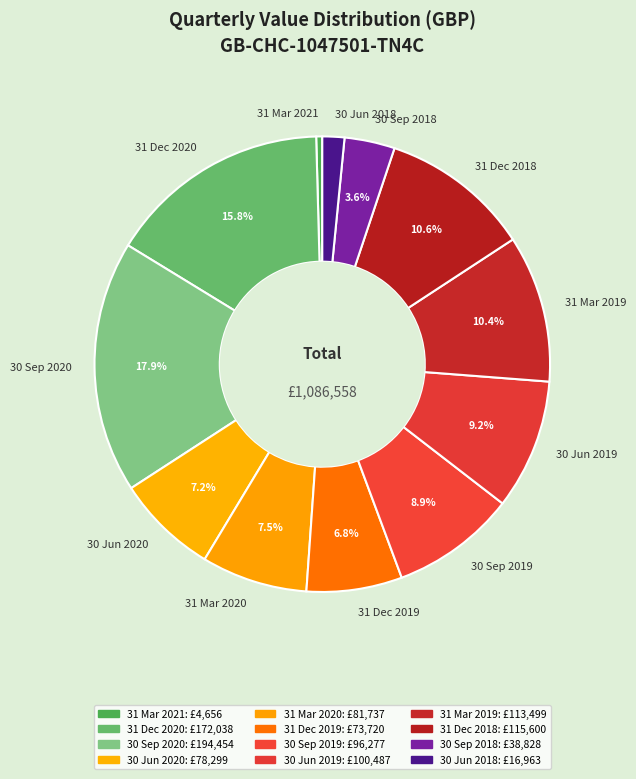

To the nearest percent, what is the difference between the 30 Sep 2019 and 31 Mar 2019 slice percentages?

2%